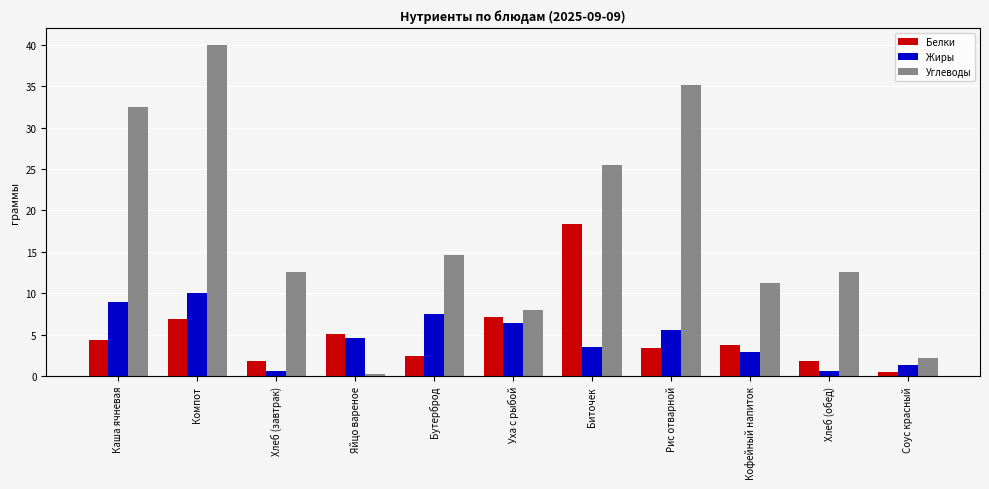

What is the label of the 7th bar from the left?

Биточек